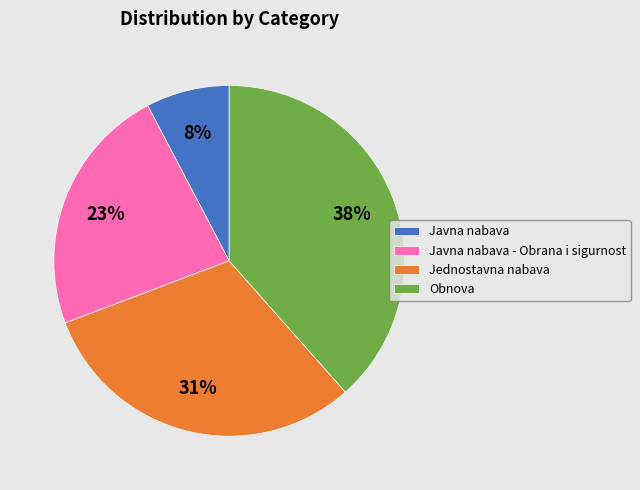

Which slice is the largest?

Obnova